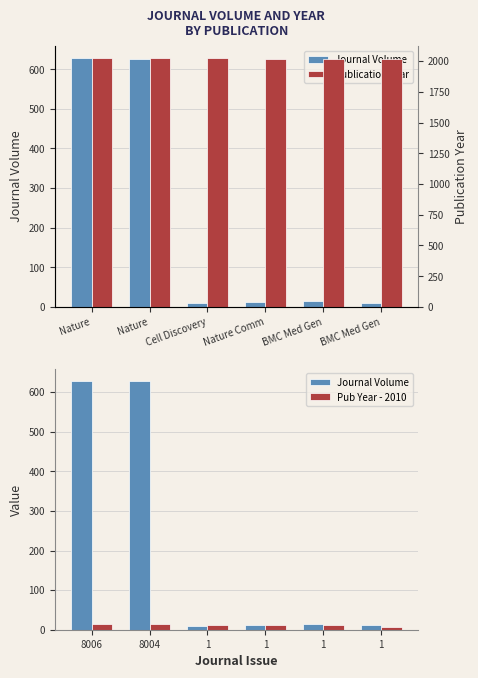

What is the sum of all Journal Volume values?

1301